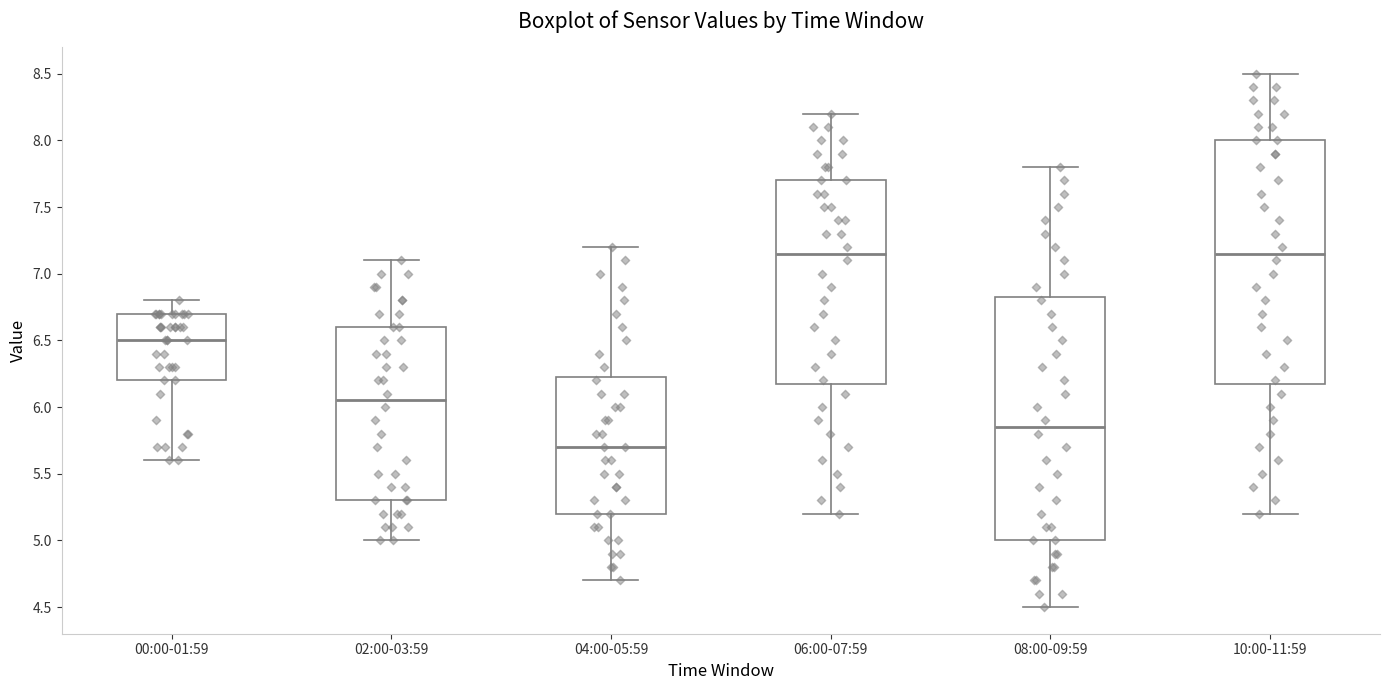

Which box's median line is the lowest?

04:00-05:59